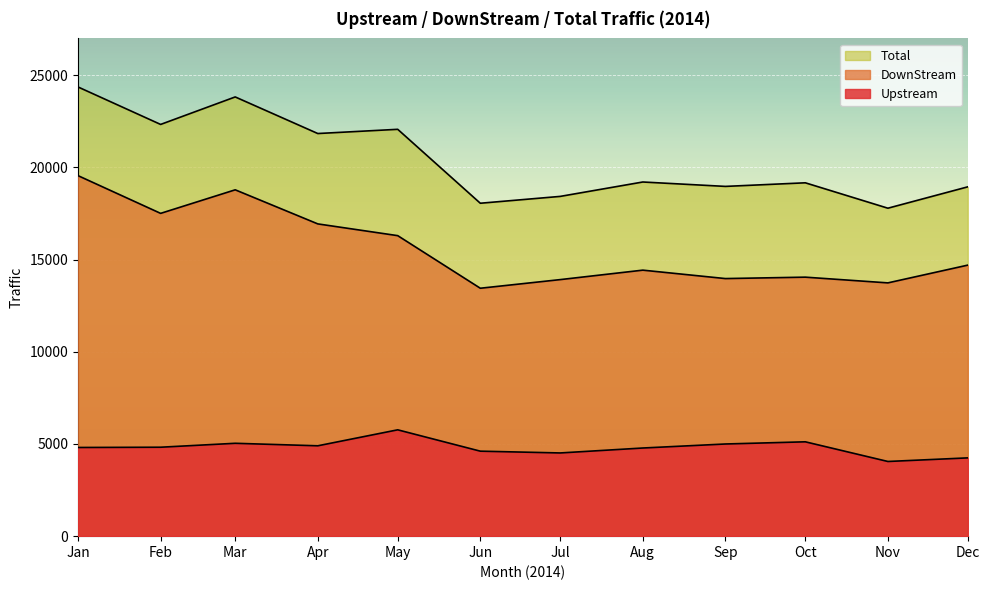

Rank the series by their maximum value, from lowest to highest.

Upstream, DownStream, Total